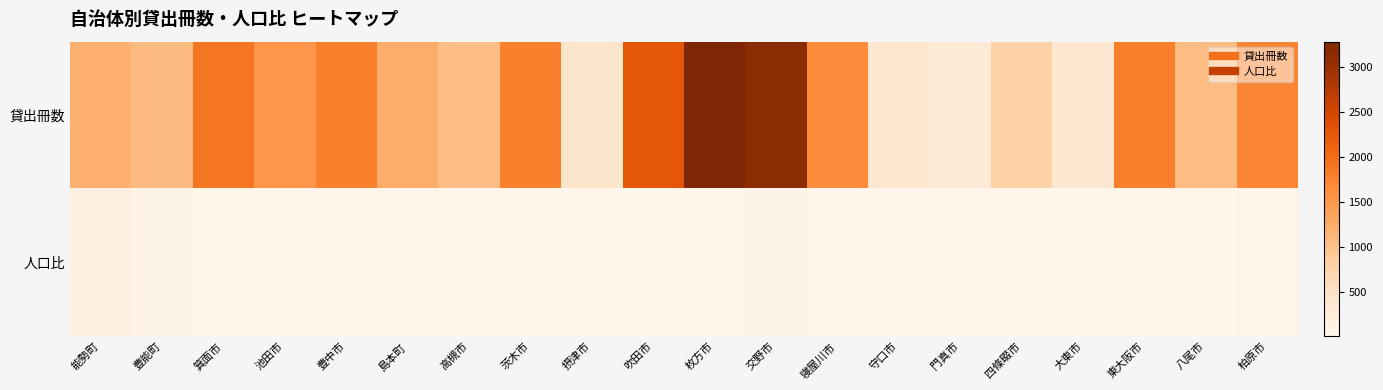

At 東大阪市, list the series in order from smallest to largest.

人口比, 貸出冊数